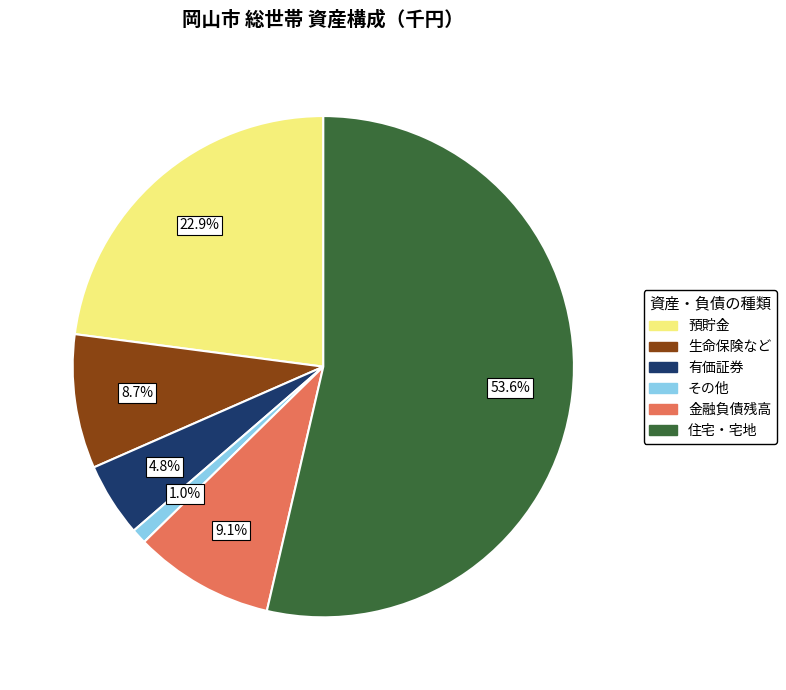

What is the majority slice?

住宅・宅地